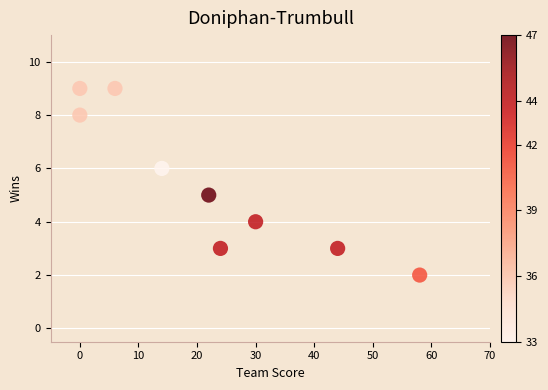

What is the average Y value?

5